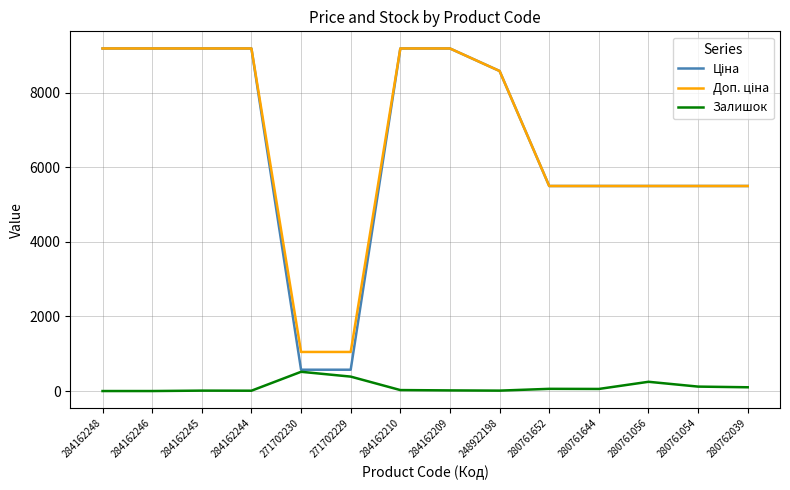

Is it true that Залишок equals 11.0 at 284162245?

True